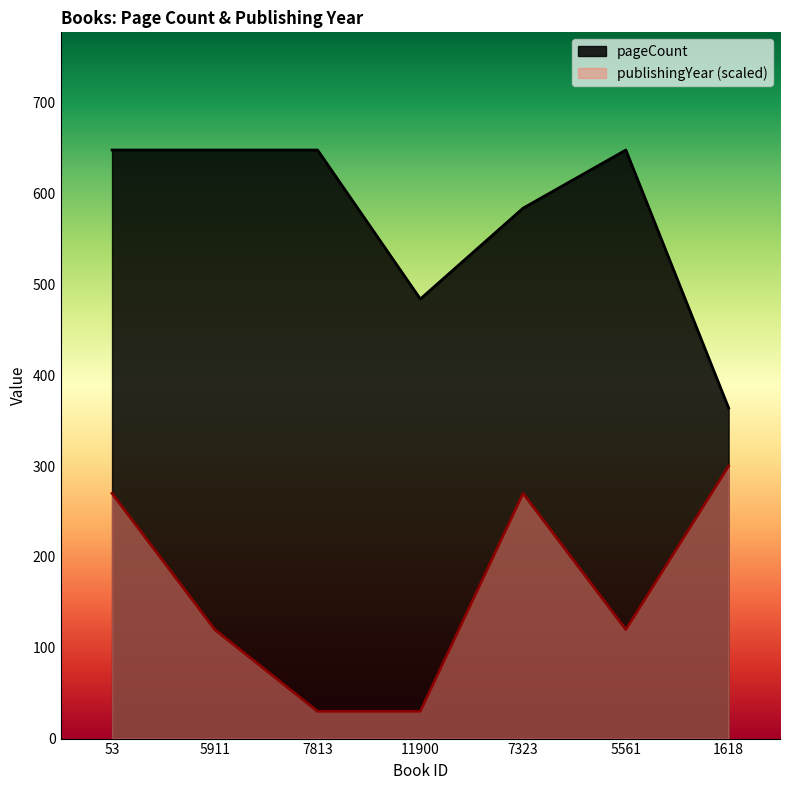

At how many categories does at least one series exceed 93?

7